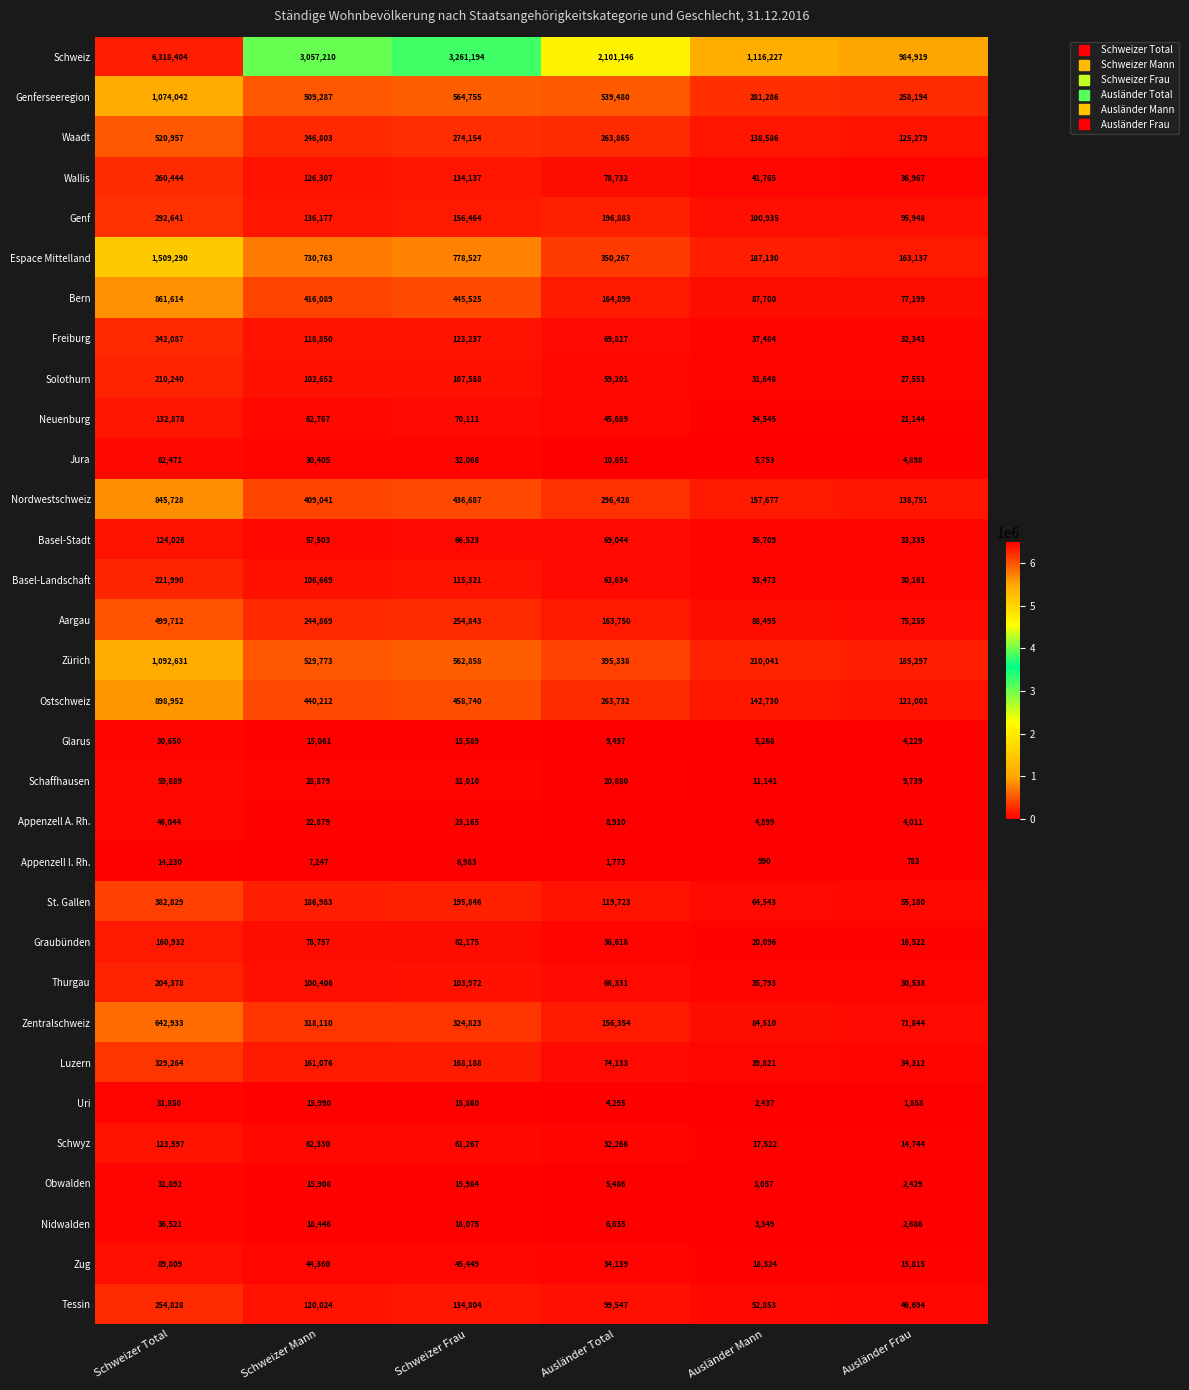

Rank the series at Schweizer Mann from lowest to highest value.

Appenzell I. Rh., Glarus, Obwalden, Uri, Nidwalden, Appenzell A. Rh., Schaffhausen, Jura, Zug, Basel-Stadt, Schwyz, Neuenburg, Graubünden, Thurgau, Solothurn, Basel-Landschaft, Freiburg, Tessin, Wallis, Genf, Luzern, St. Gallen, Aargau, Waadt, Zentralschweiz, Nordwestschweiz, Bern, Ostschweiz, Genferseeregion, Zürich, Espace Mittelland, Schweiz